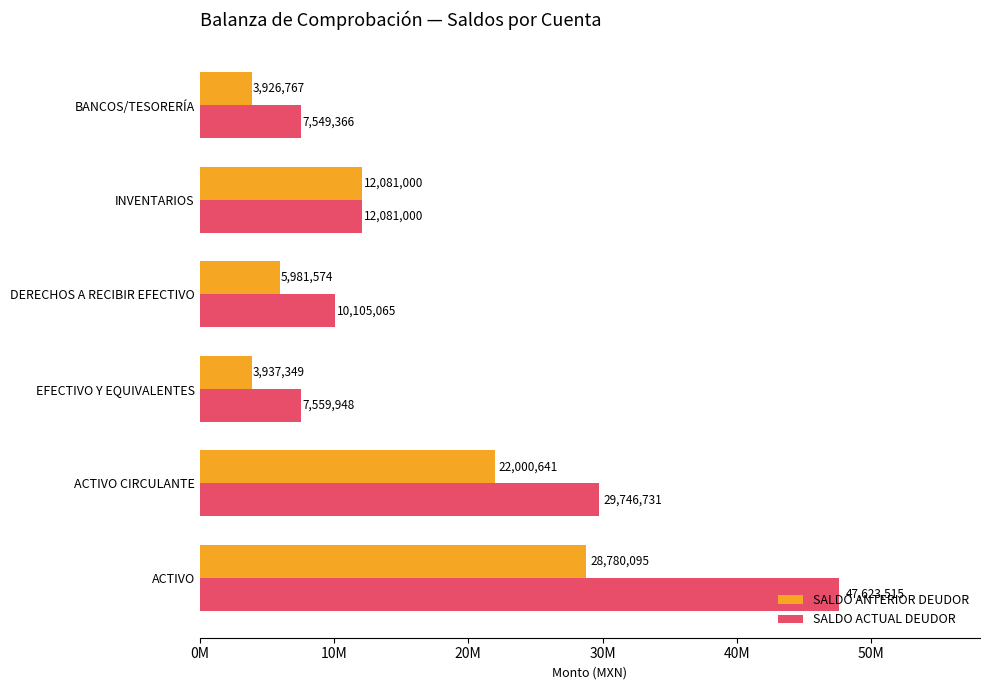

What are all the series names shown in the legend?

SALDO ANTERIOR DEUDOR, SALDO ACTUAL DEUDOR